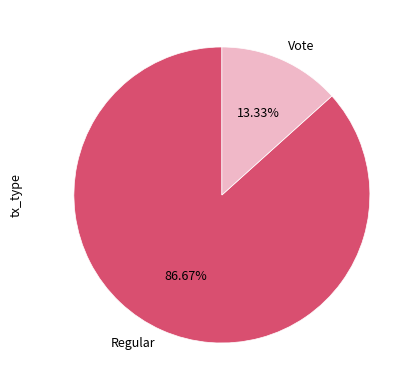

To the nearest percent, what is the difference between the Vote and Regular slice percentages?

73%